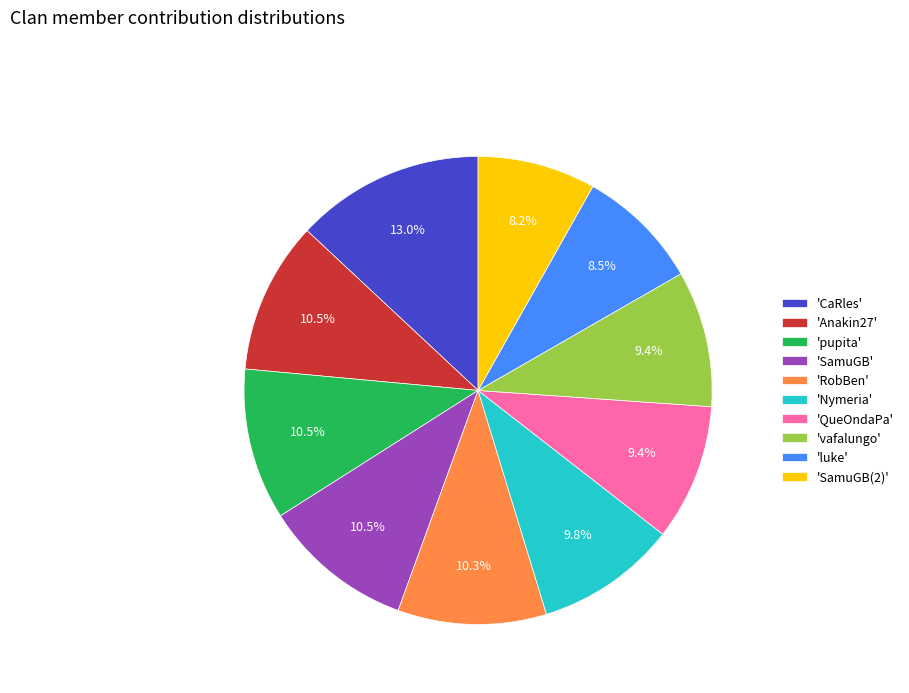

What is the total percentage of 'vafalungo' and 'QueOndaPa'?

18.8%